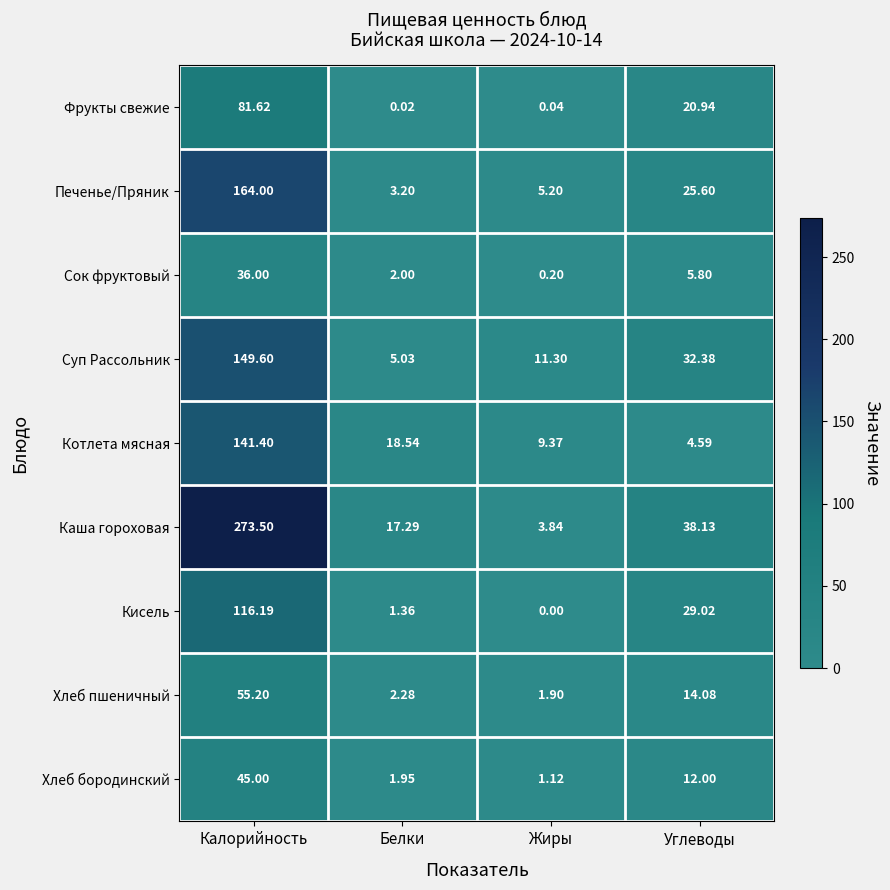

Which series has the largest total across all categories?

Каша гороховая